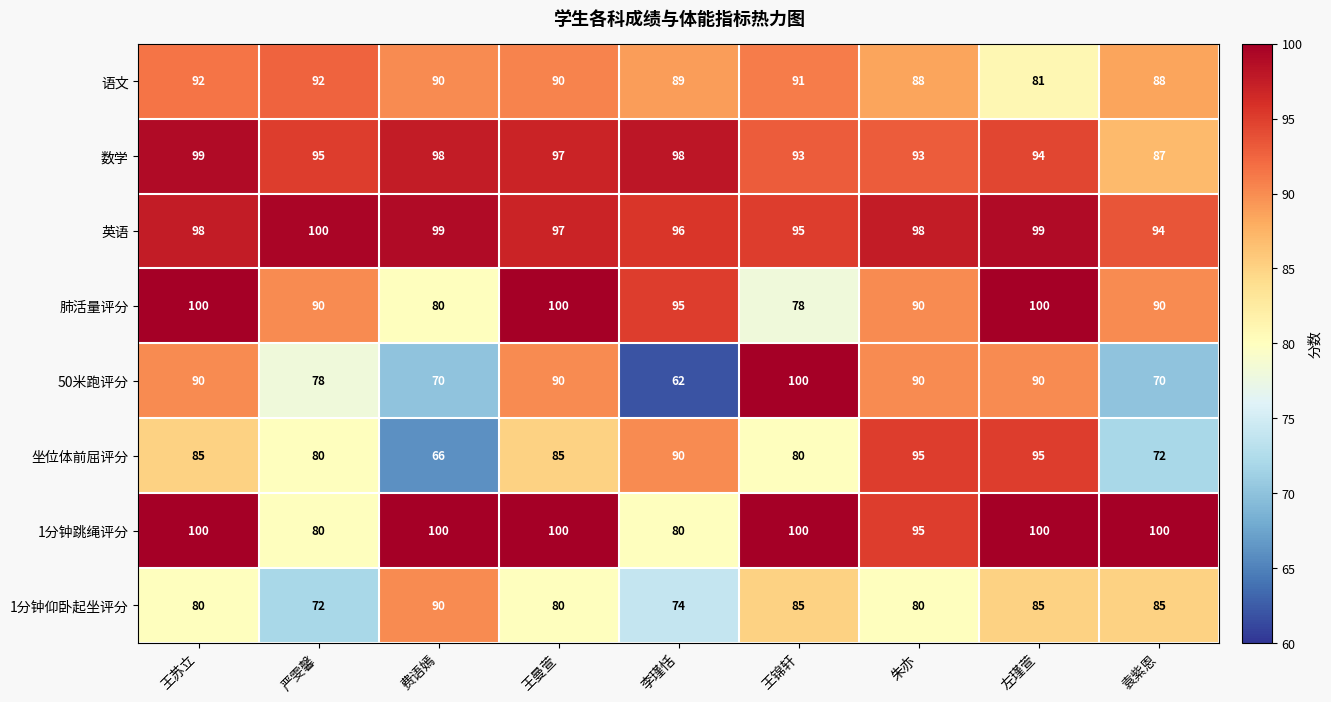

At how many categories does at least one series exceed 86?

9